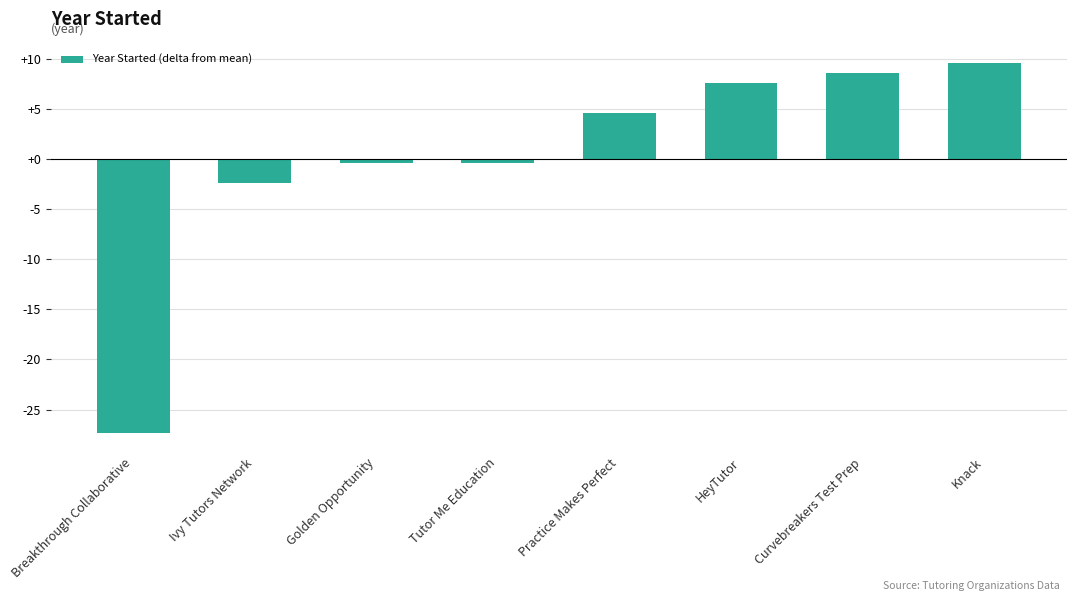

Does the chart contain stacked bars?

No